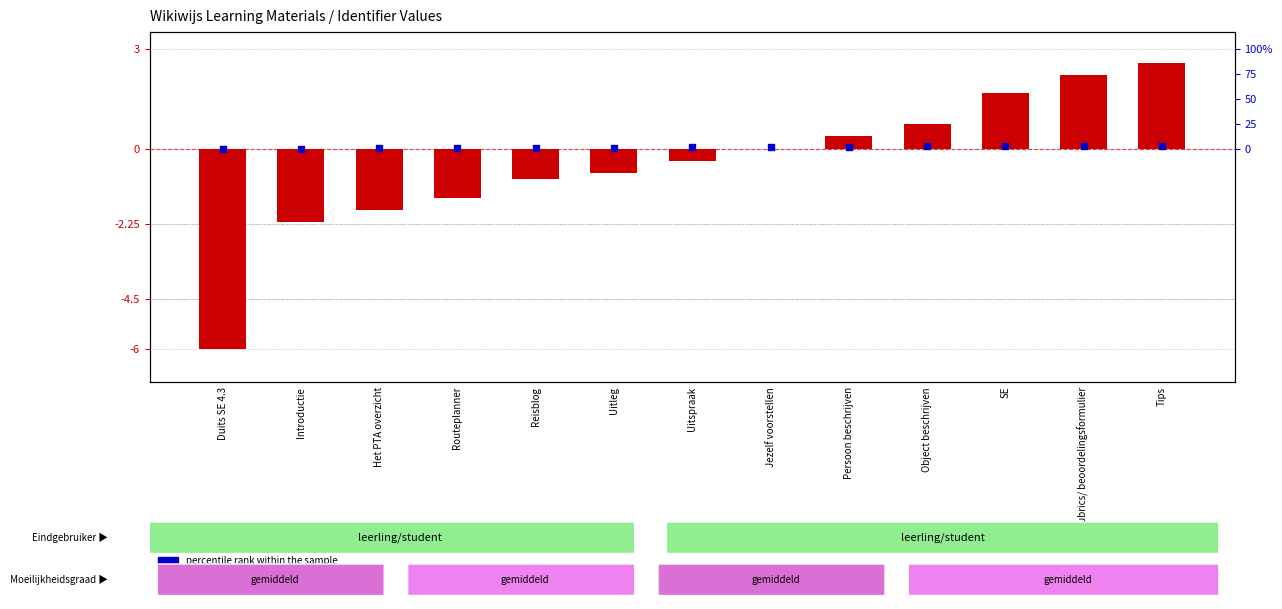

Is the value of percentile rank within the sample at SE greater than the value of transformed count at Reisblog?

Yes